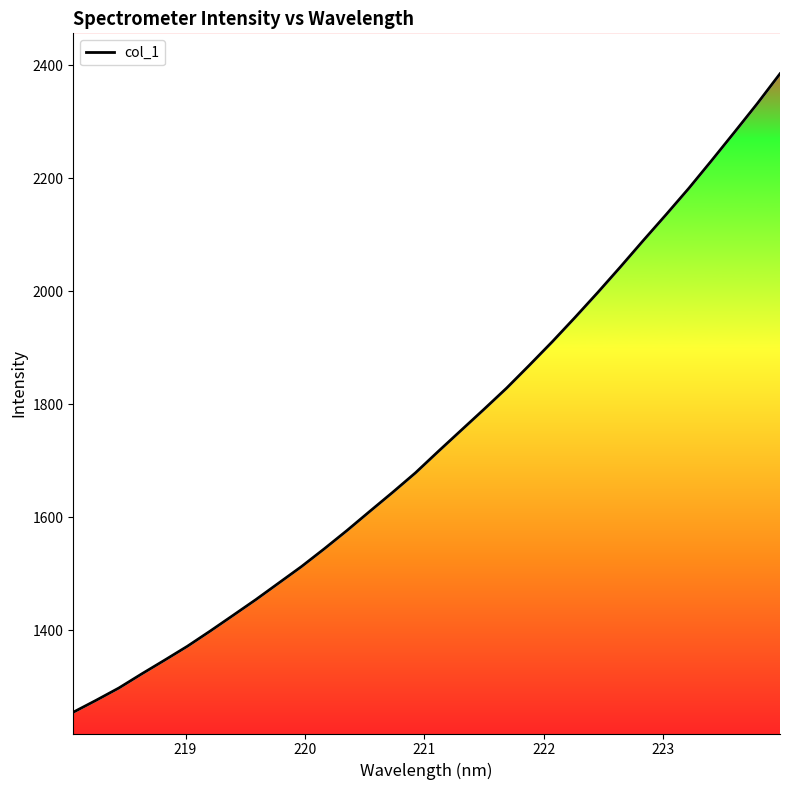

How many series are shown in this chart?

1